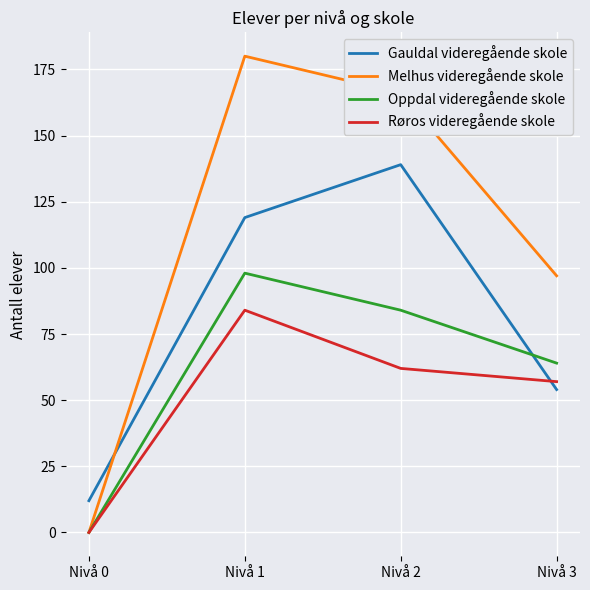

Reading left to right, extract all data points from this chart.

Gauldal videregående skole: 12	119	139	54
Melhus videregående skole: 0	180	166	97
Oppdal videregående skole: 0	98	84	64
Røros videregående skole: 0	84	62	57